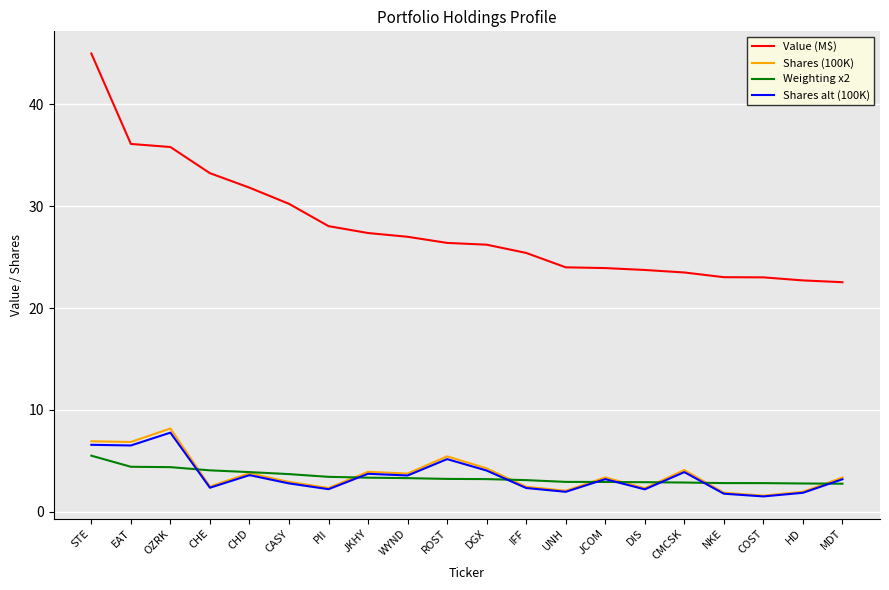

True or false: Value (M$) has a value of 25.4 at IFF.

True